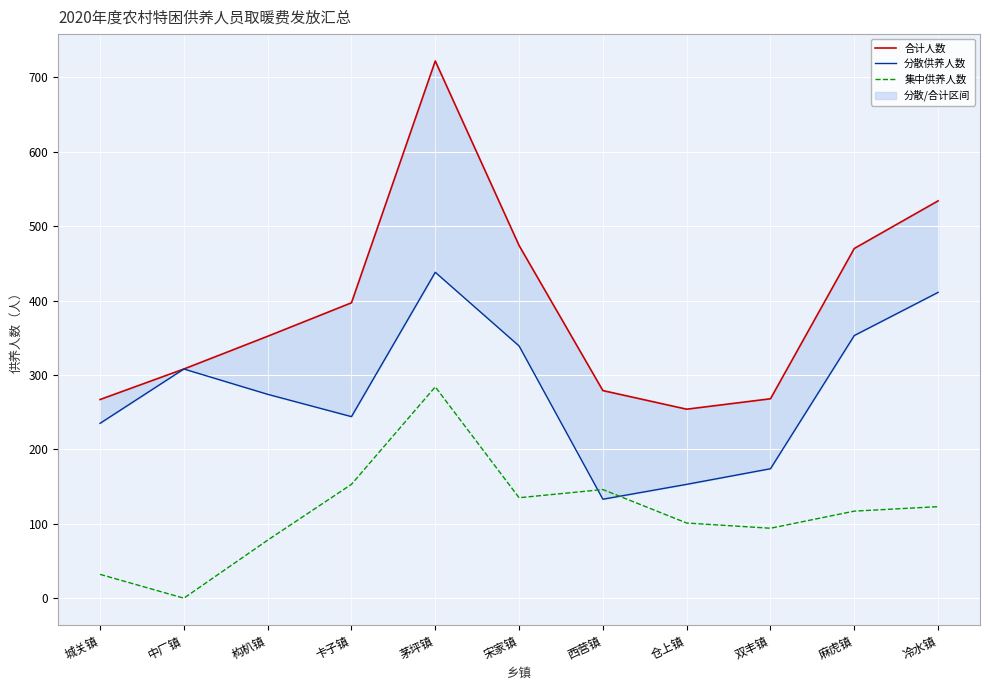

What is the label of the 7th point from the left?

西营镇